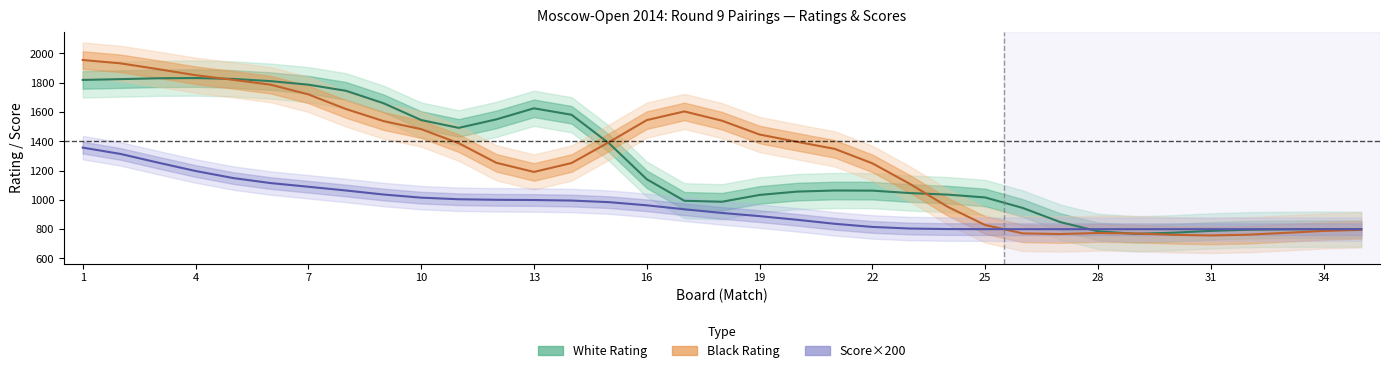

True or false: White Rating has more than 1 interior local peaks.

True